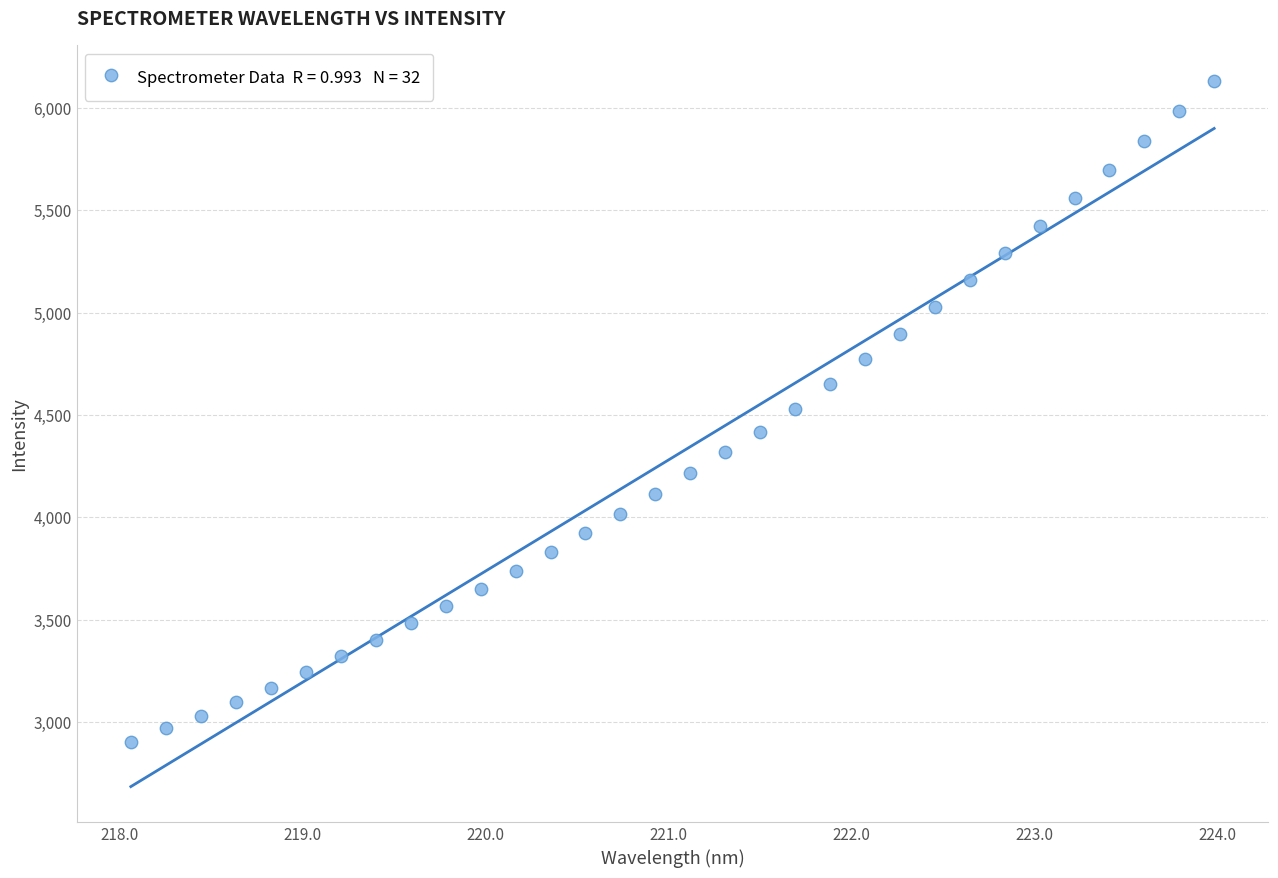

What is the range of Y values (max minus min)?

3227.0